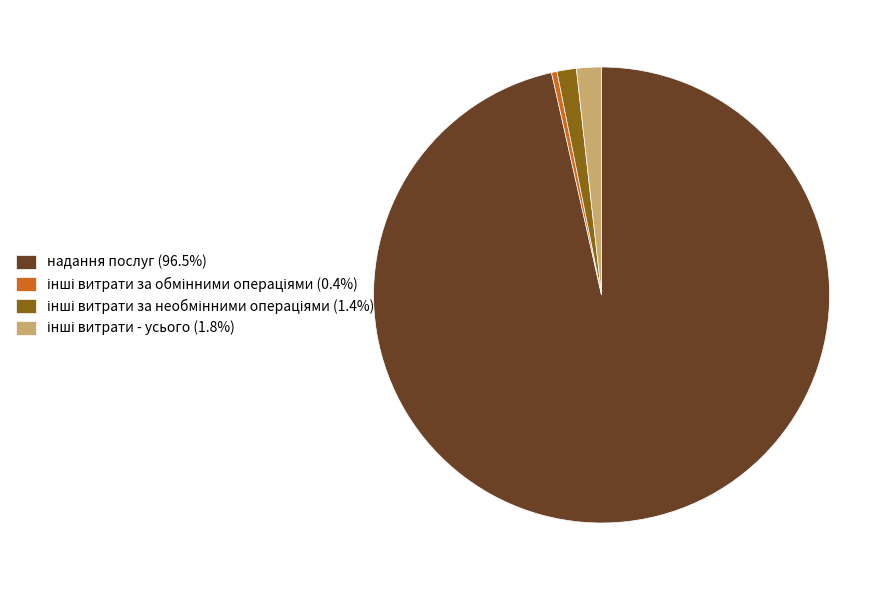

Does any single category account for the majority?

Yes